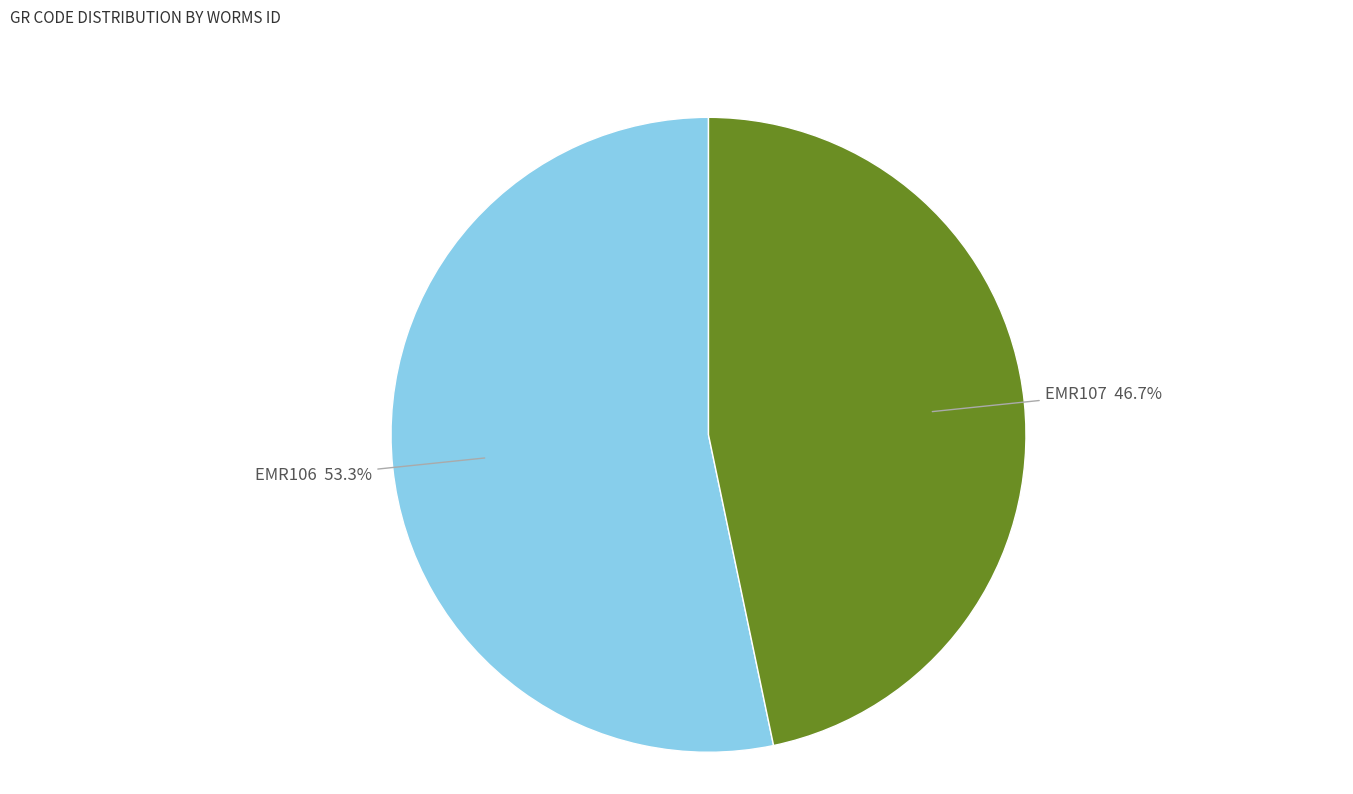

Is there a majority slice in this chart?

Yes